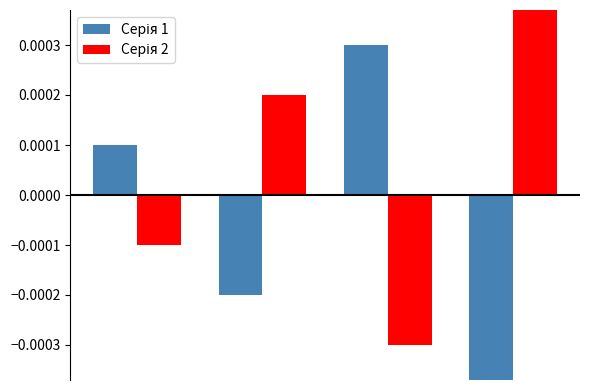

At which label does Серія 2 reach its minimum?

2